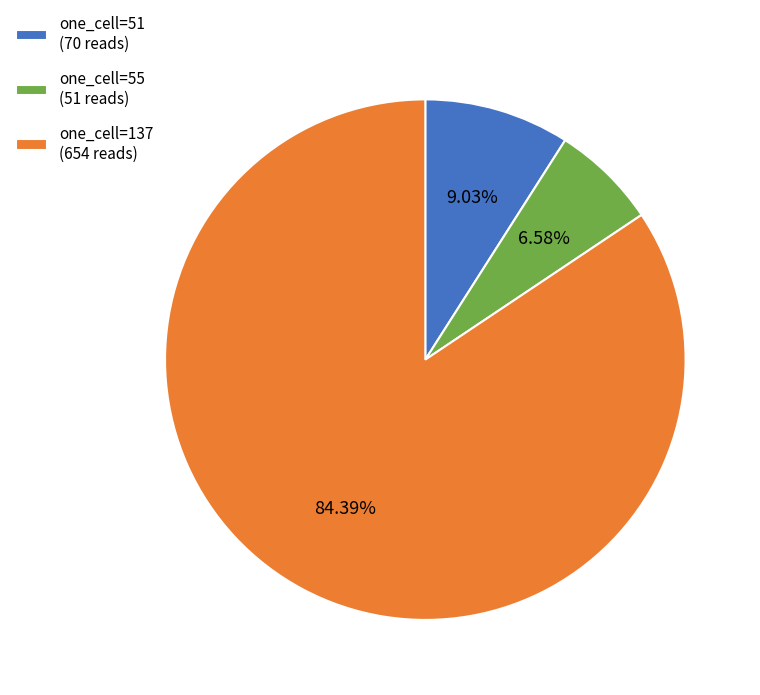

How many slices are in this pie chart?

3